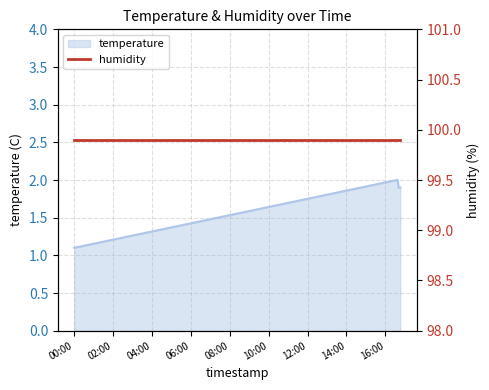

List the labels in order of value, largest first.

2023-02-26T16:35:20, 2023-02-26T16:37:49, 2023-02-26T16:40:26, 2023-02-26T16:45:47, 2023-02-26T00:01:26